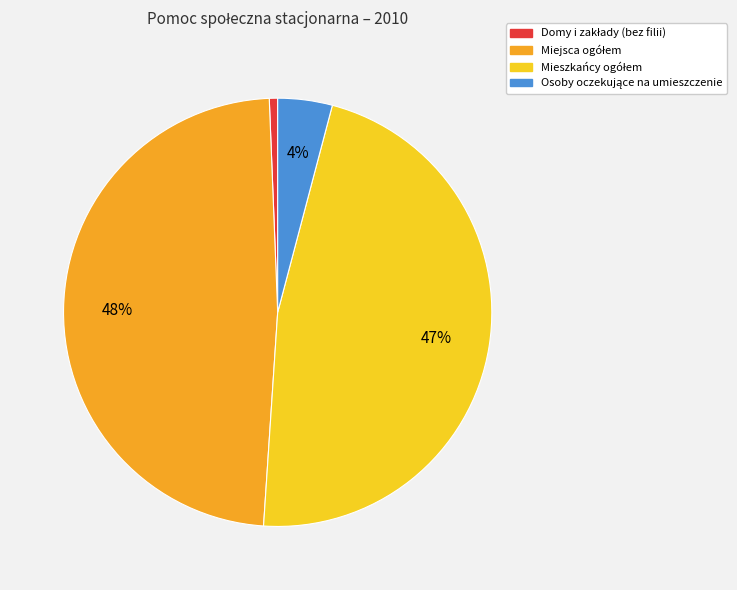

To the nearest percent, what is the average slice percentage?

25%